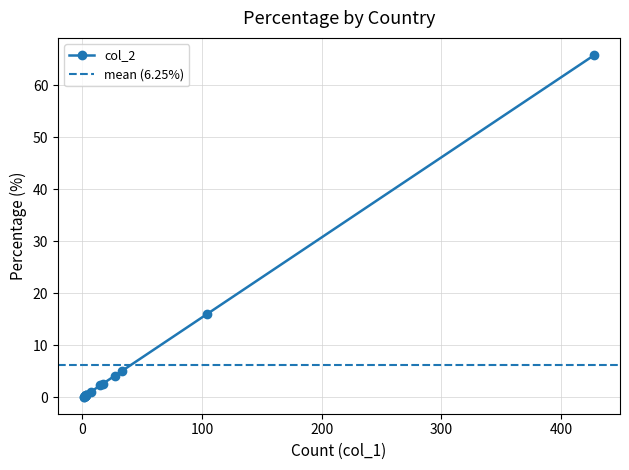

How many lines are shown in the chart?

1